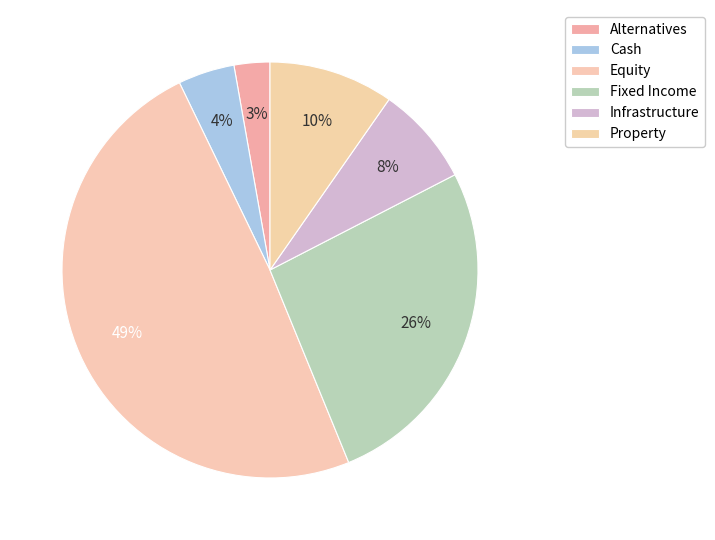

What percentage is NOT represented by Infrastructure?

92.3%